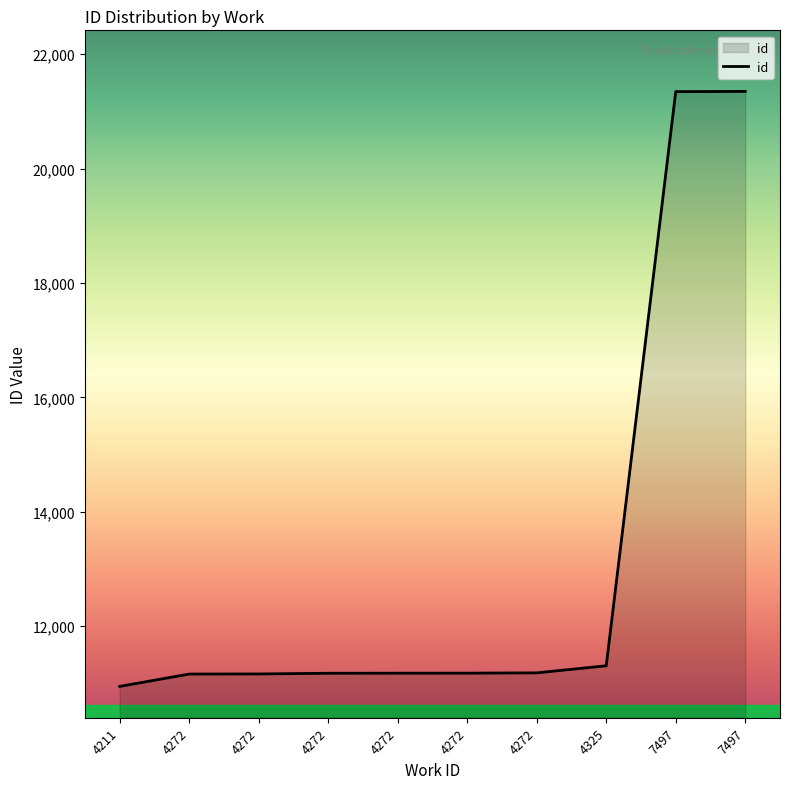

What is the value of the 2nd point from the left?

11163